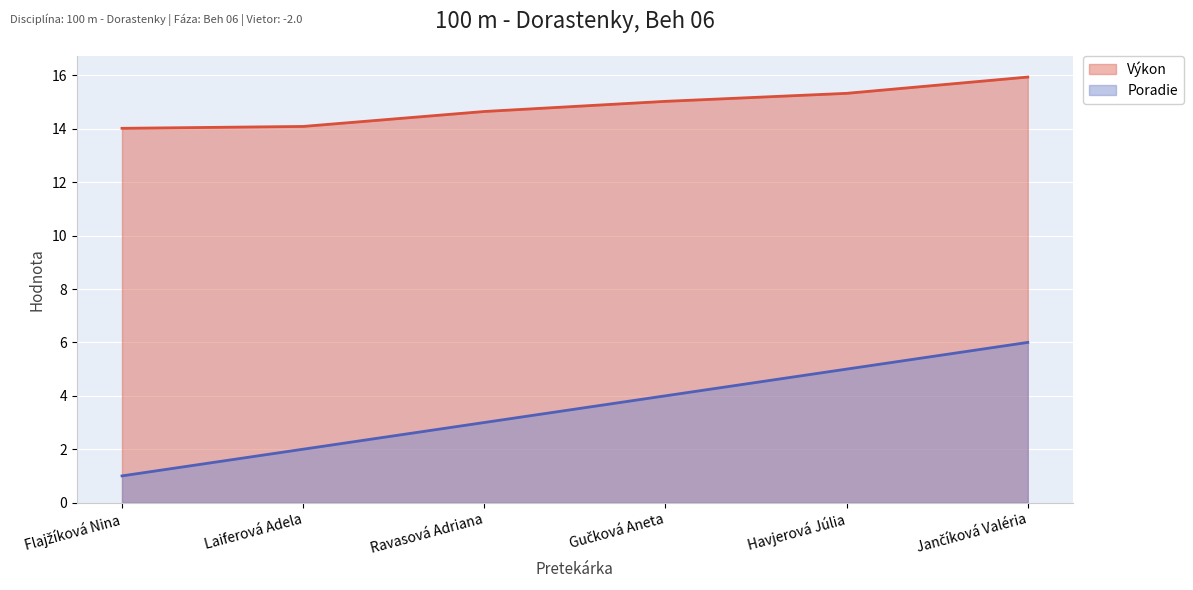

At which label does Poradie first exceed 4?

Havjerová Júlia